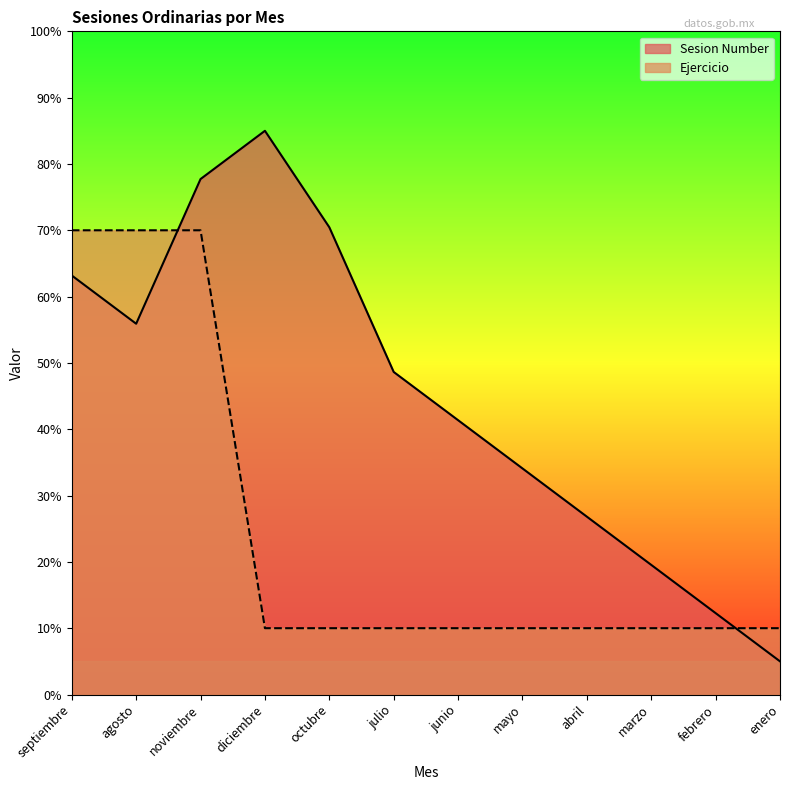

The value of Ejercicio at abril is 10.0. True or false?

True